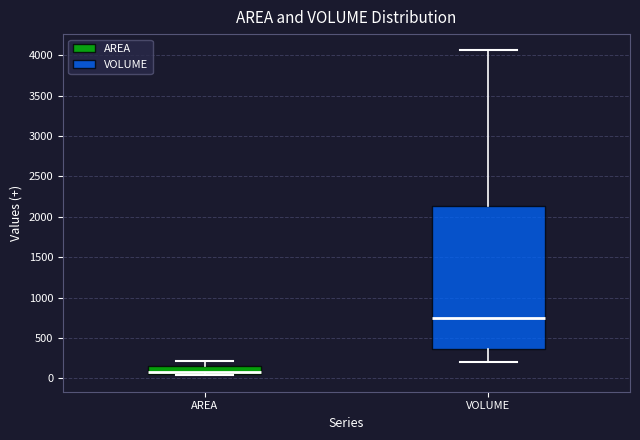

Reading left to right, transcribe this box plot: for each box, give where its median line is, the range the box spans, and where its two whiskers end, as read against the y-axis. The values are not printed on the chart, so give them approximately, as read against the axis.

AREA: median 100, box 50 to 150, whiskers 50 (just below the box's lower edge) to 200
VOLUME: median 750, box 350 to 2150, whiskers 200 to 4050